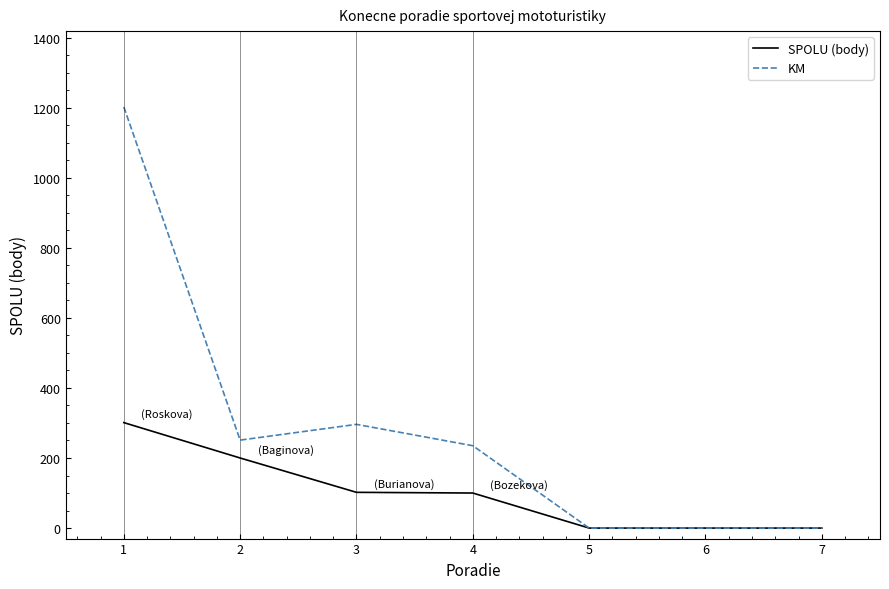

The value of KM at 7 is -592. True or false?

False